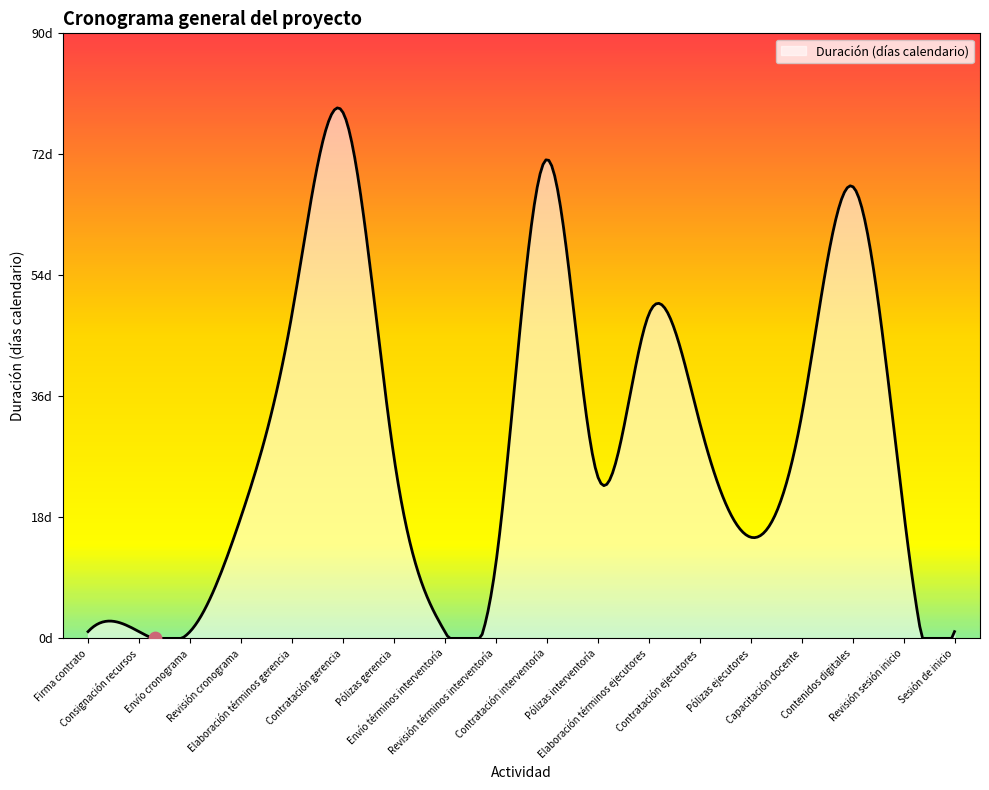

Is this an area chart (filled region under the line)?

Yes